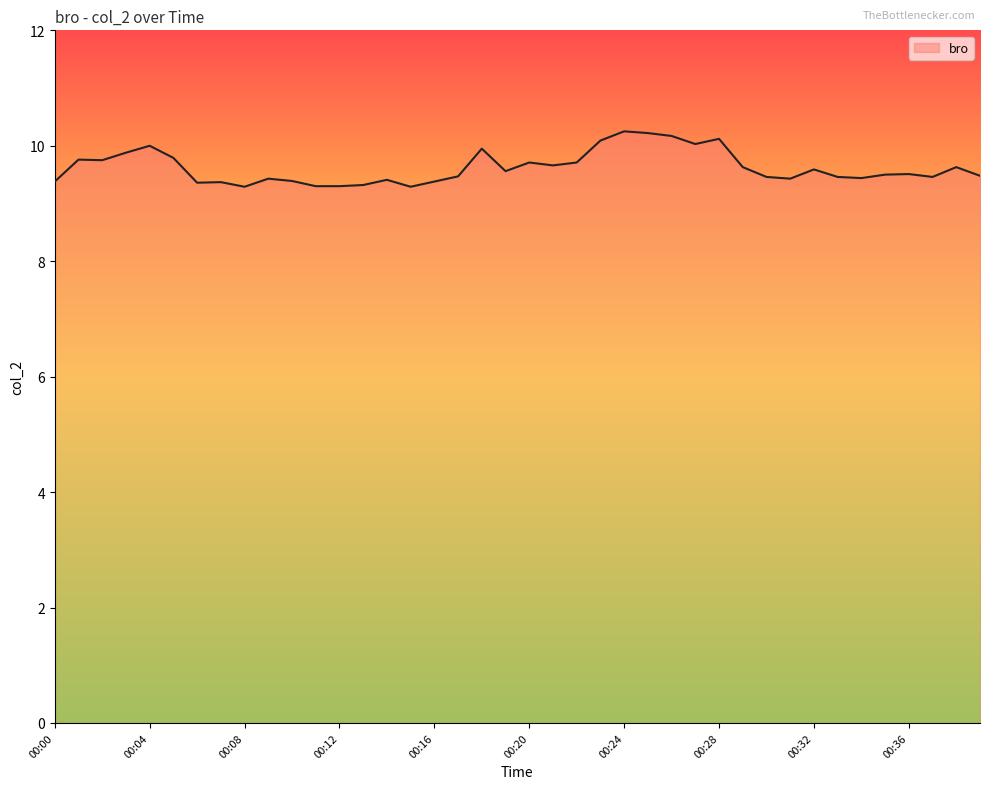

What is the minimum value shown in the chart?

9.3